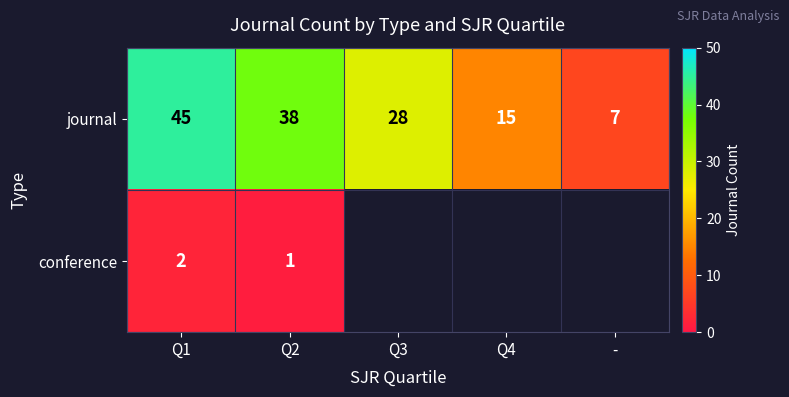

What is the greatest value displayed?

45.0